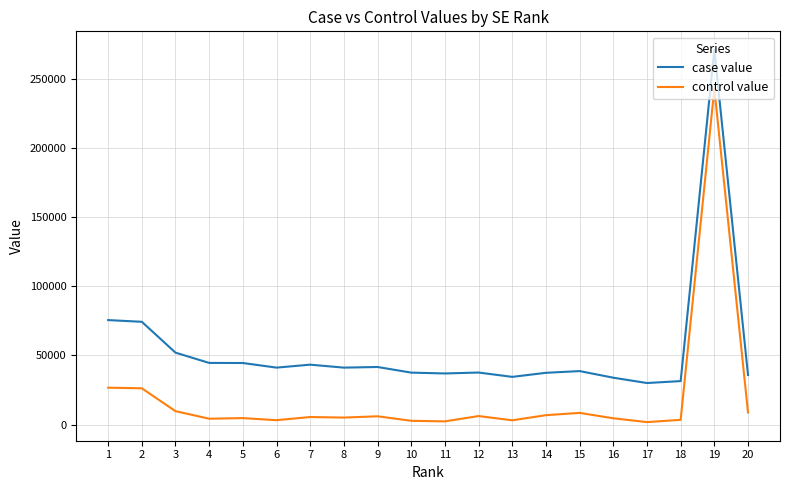

What is the minimum value for case value?

30090.3